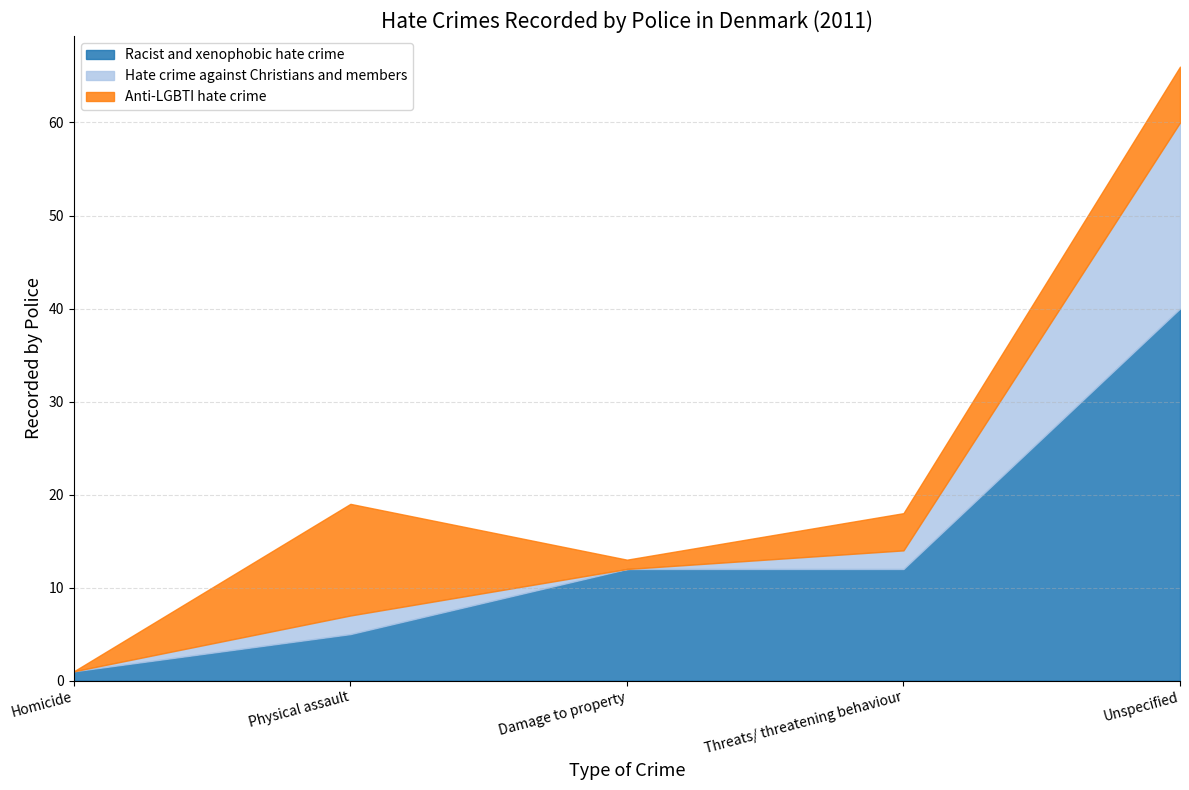

Which series has the largest total across all categories?

Racist and xenophobic hate crime